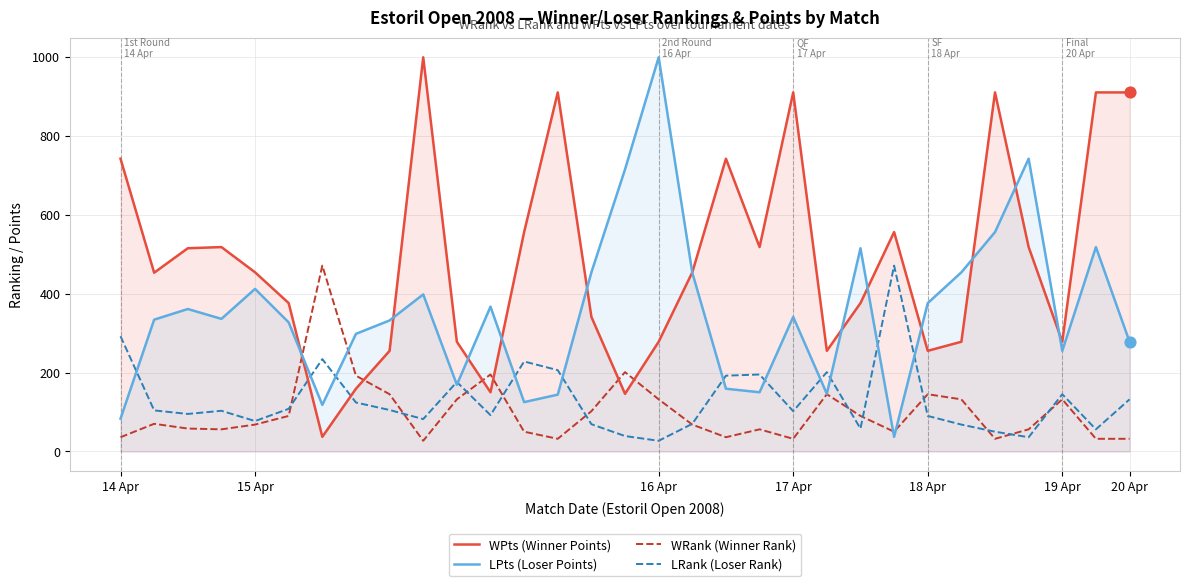

At how many categories does at least one series exceed 31?

31